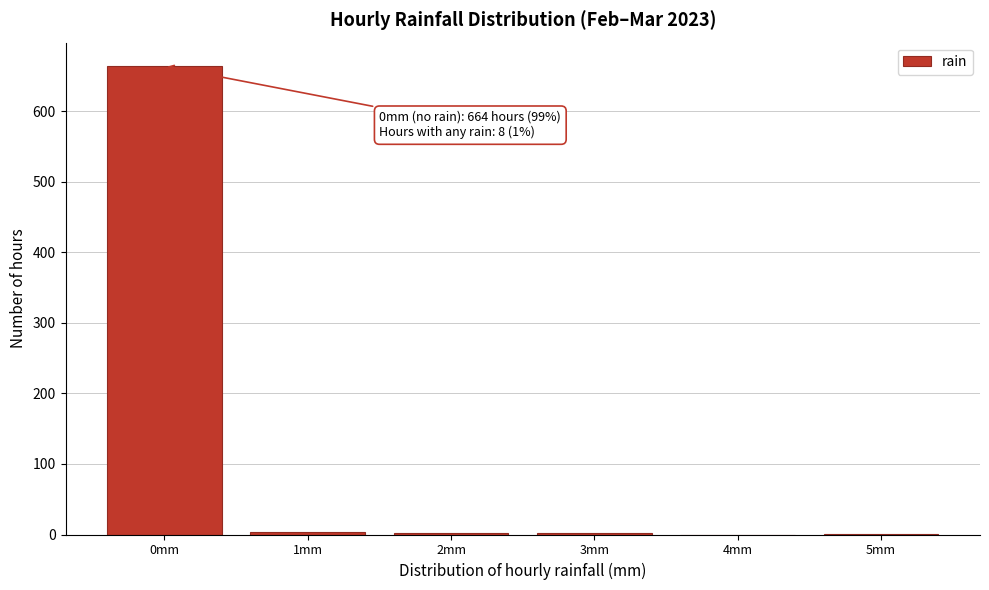

The value at 4mm is 0. True or false?

True